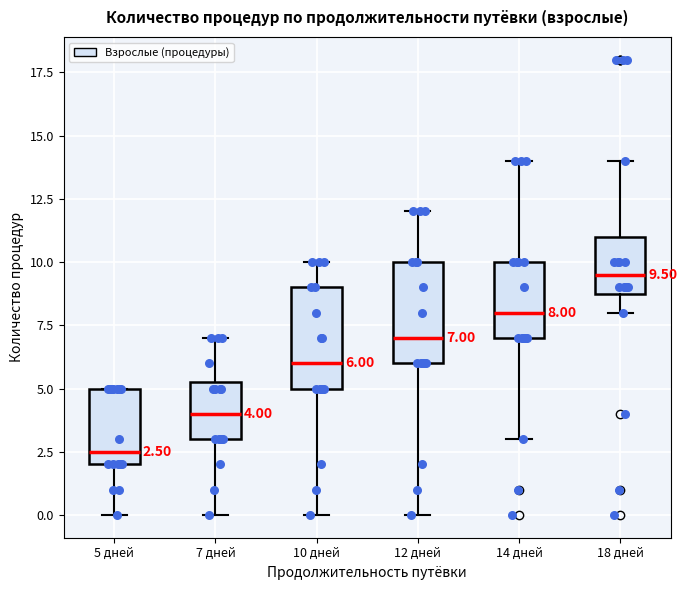

Which box has the lowest median line?

5 дней